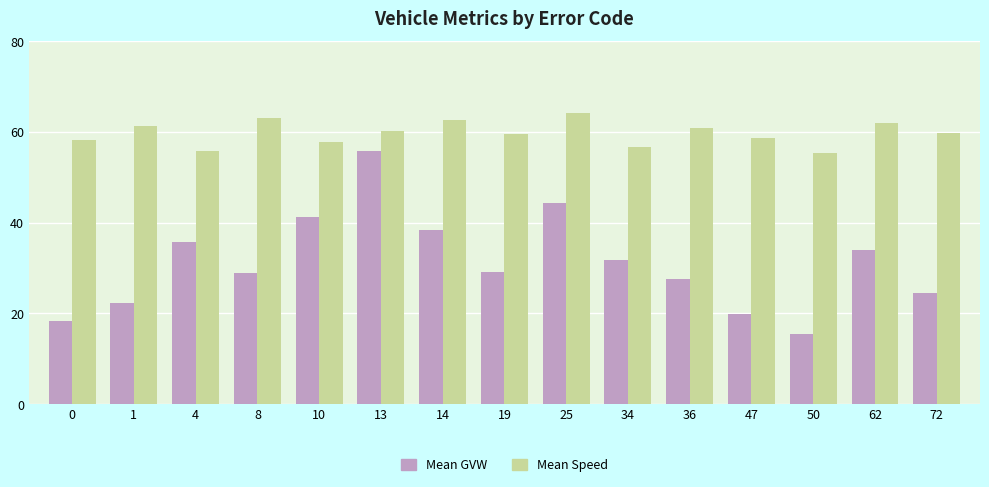

How many bars are there in each group?

2